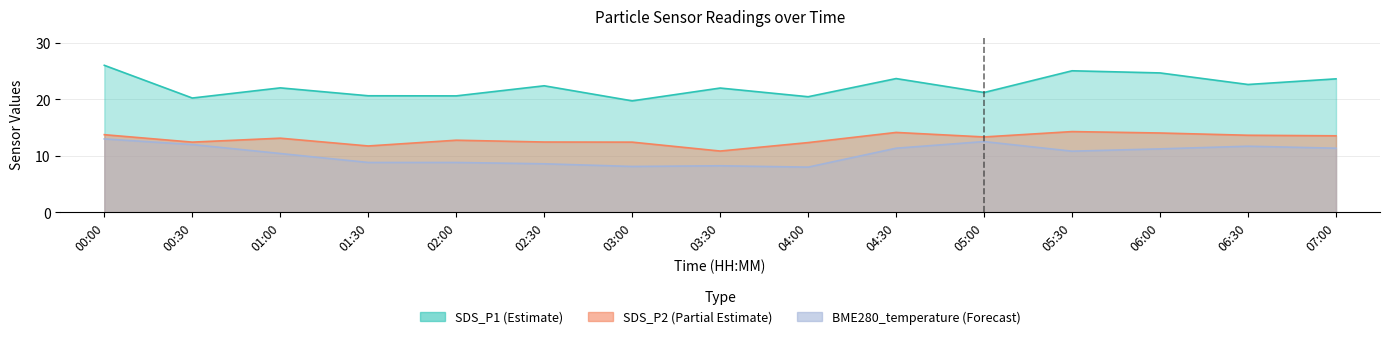

True or false: SDS_P1 and SDS_P2 cross at least once.

False